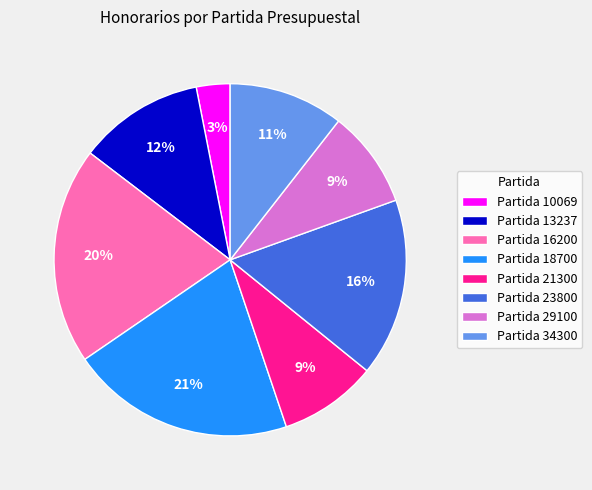

To the nearest percent, what portion does Partida 21300 represent?

9%